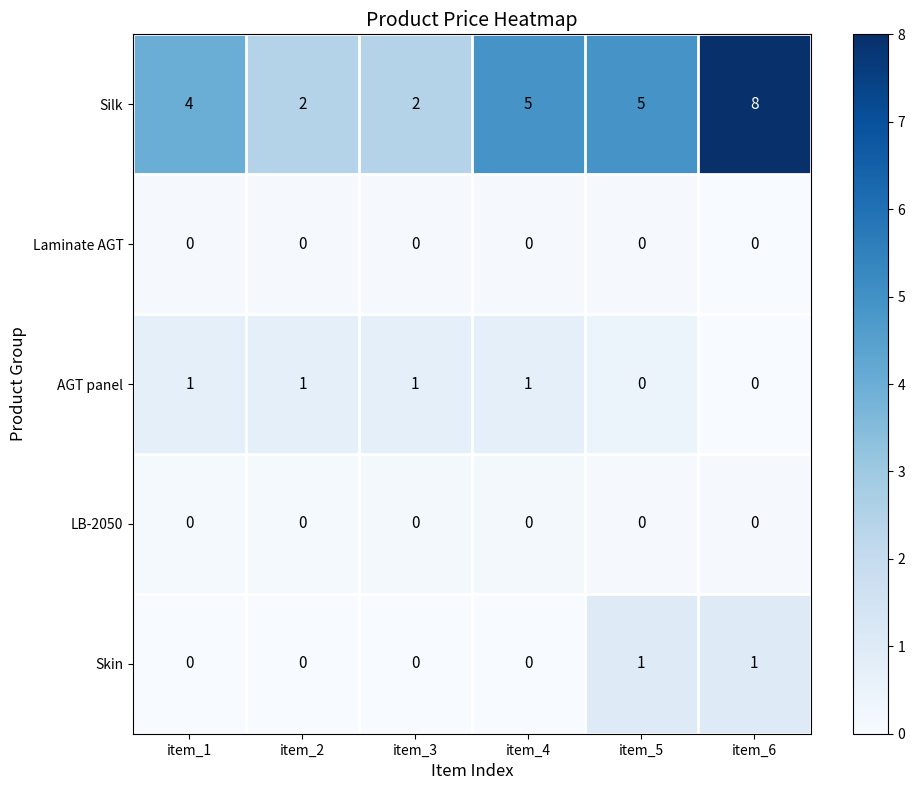

How many Skin values are between 0 and 1?

6